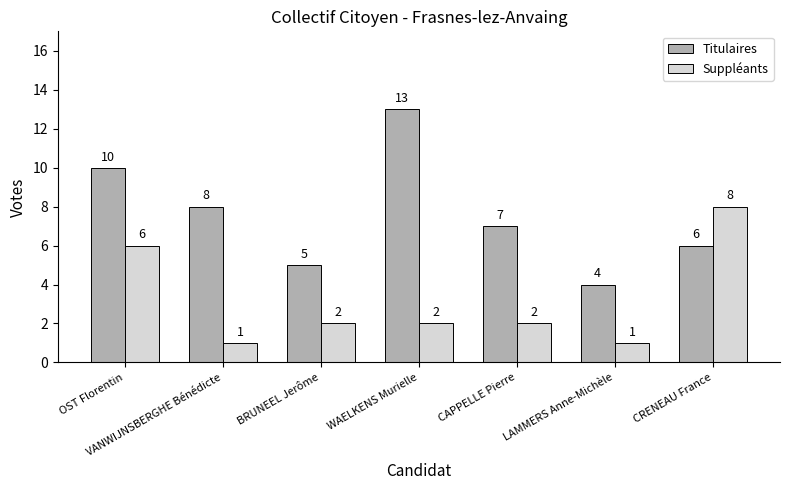

Rank the series by their average value, from highest to lowest.

Titulaires, Suppléants